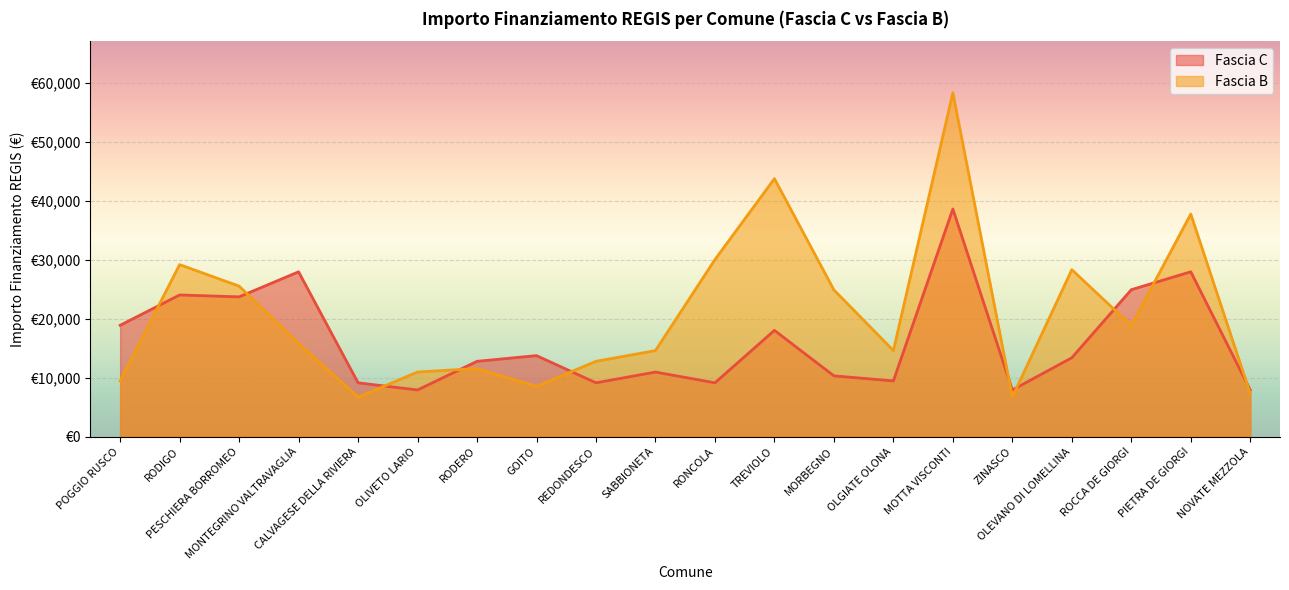

What is the spread (max minus min) of values at OLEVANO DI LOMELLINA?

14927